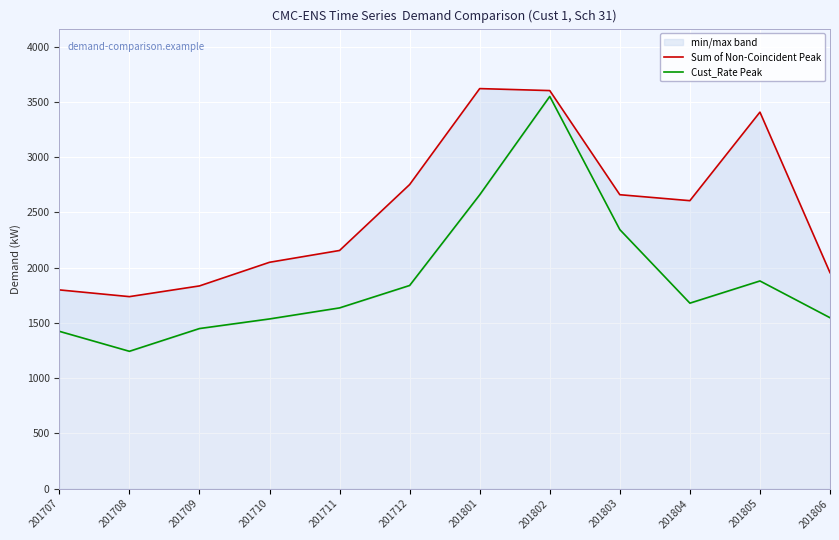

True or false: Cust_Rate Peak and Sum of Non-Coincident Peak intersect in this chart.

False